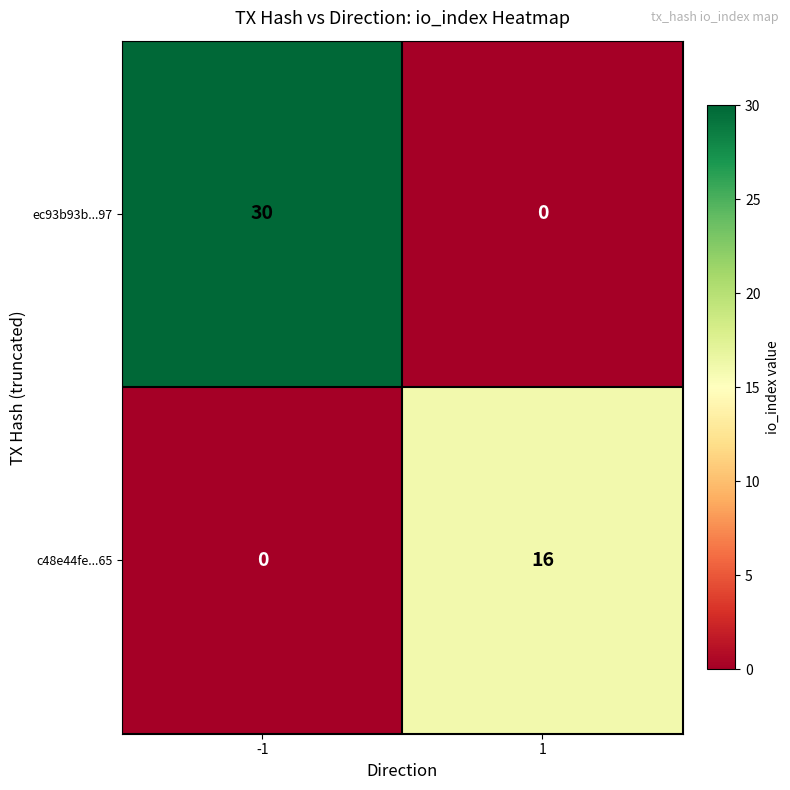

Reading left to right, extract all data points from this chart.

ec93b93b...97: 30	0
c48e44fe...65: 0	16